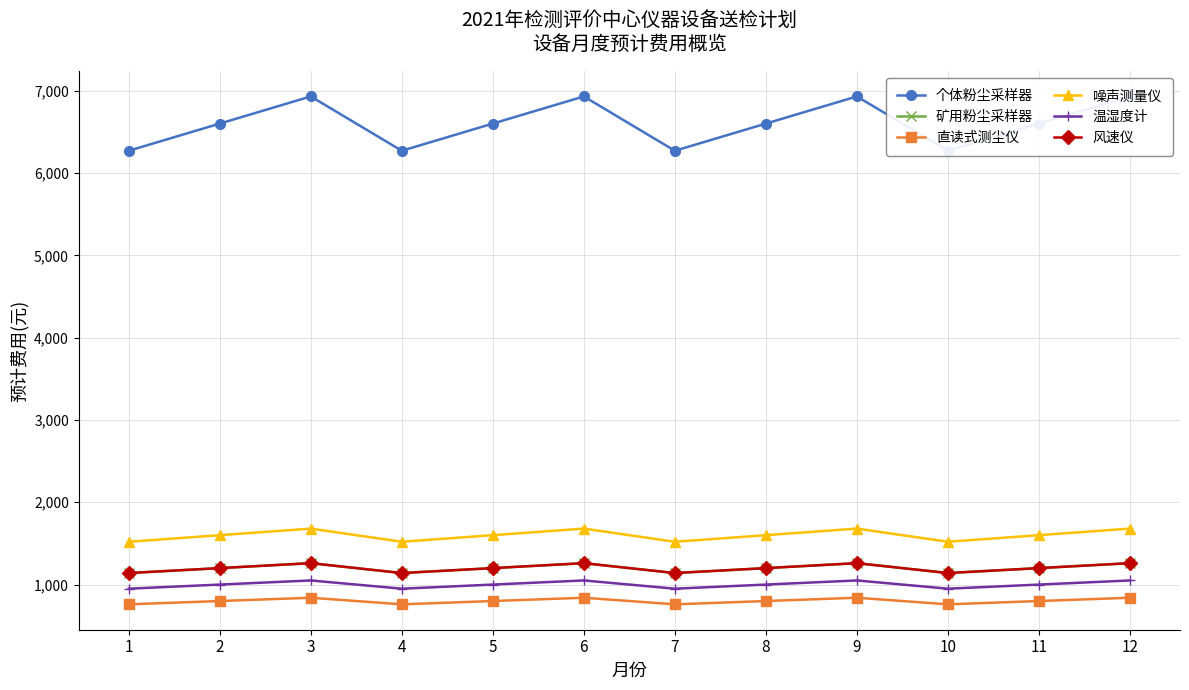

What is the difference between the 风速仪 values at 9 and 11?

60